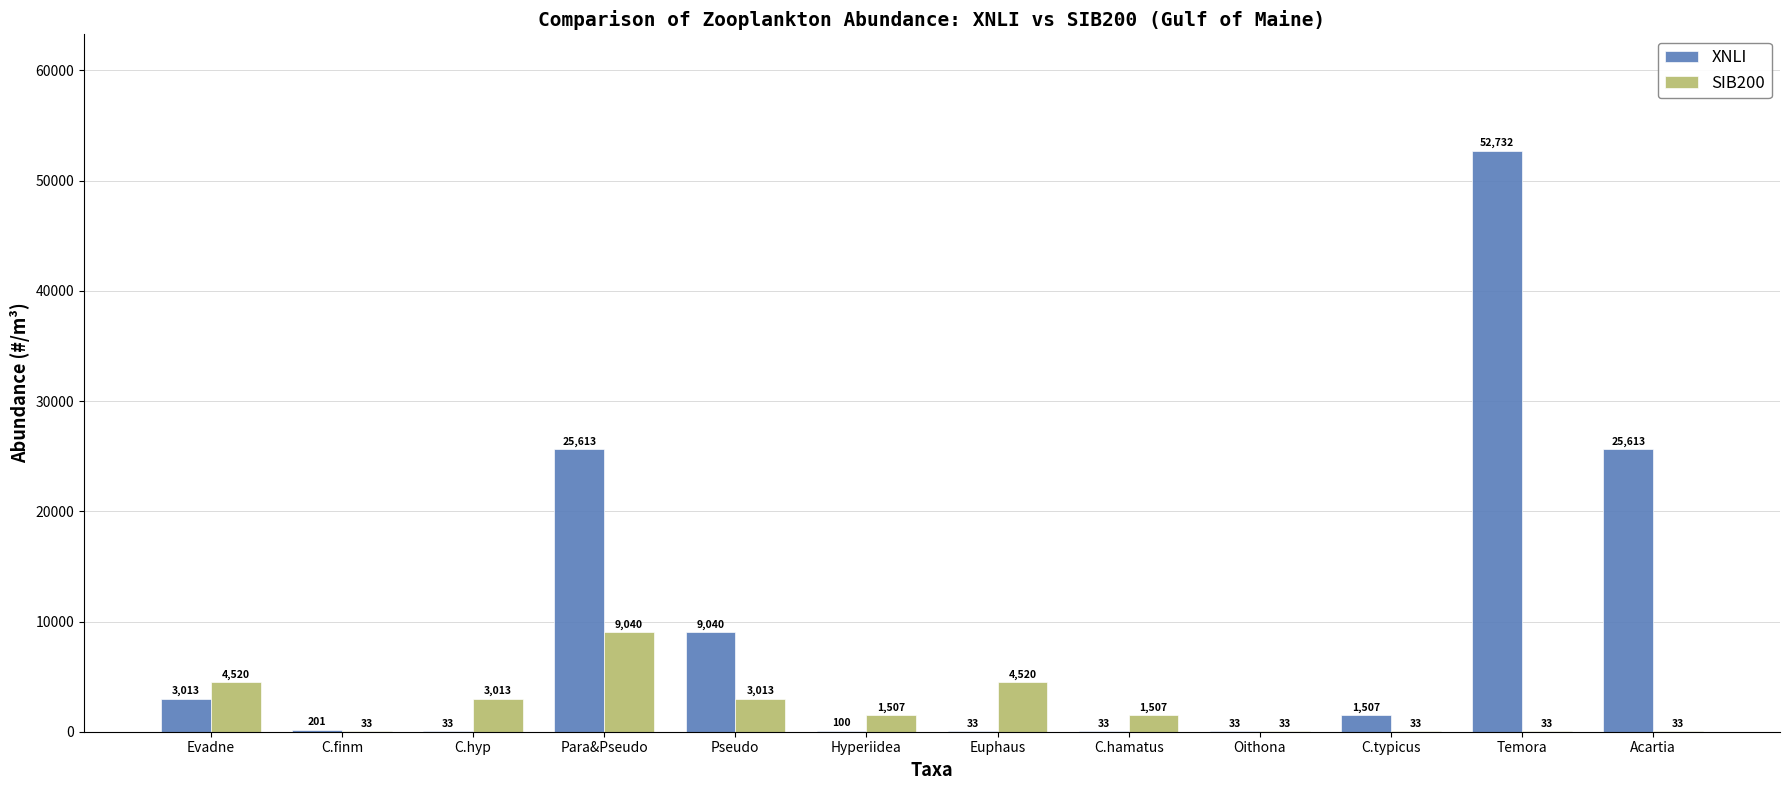

What is the sum of all XNLI values?

117951